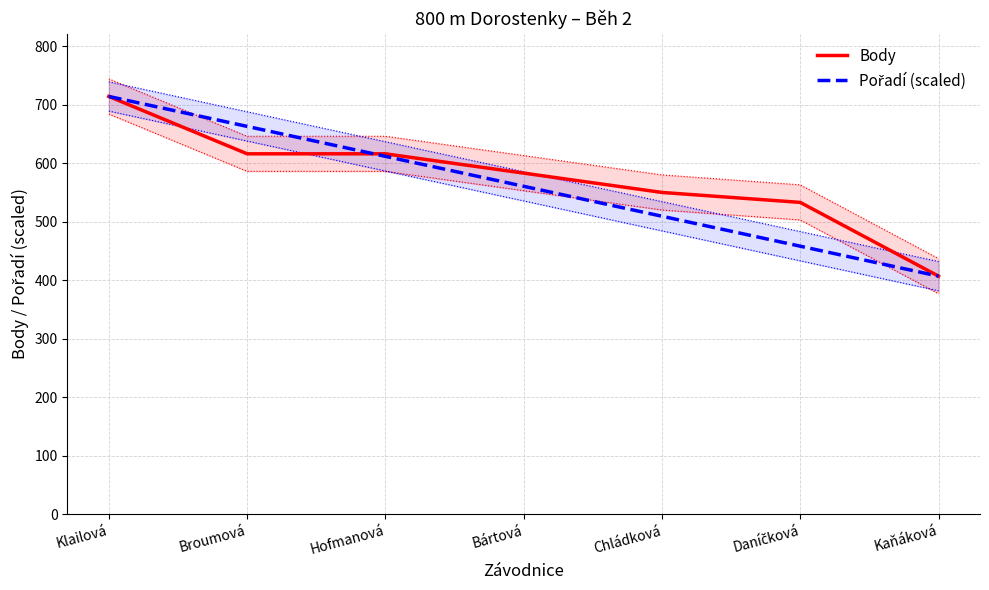

How many lines are shown in the chart?

2